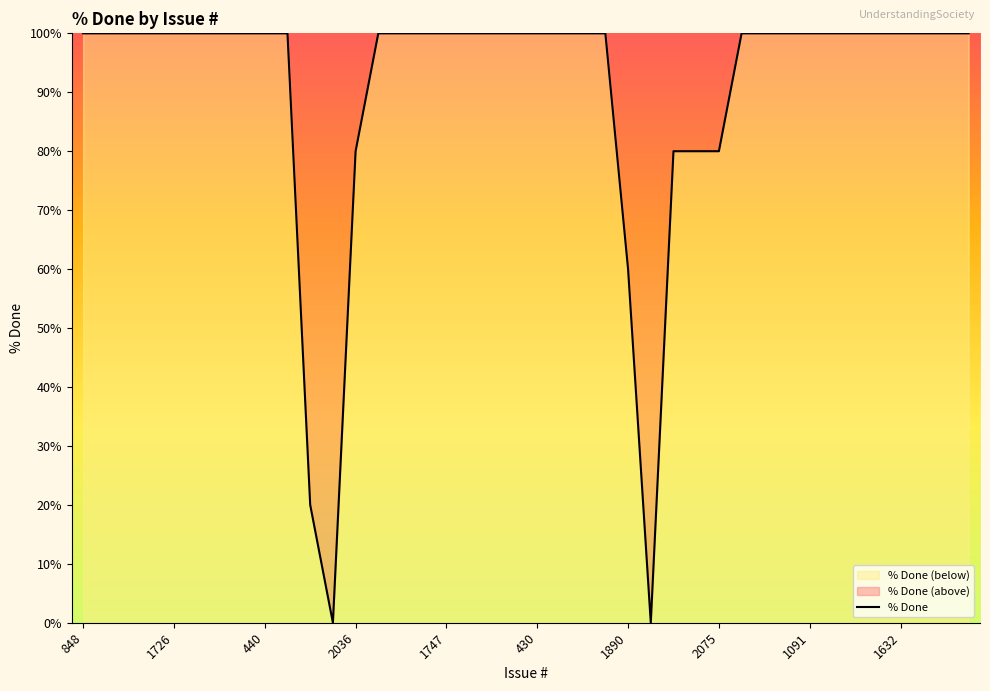

How many interior local valleys (lower than both neighbors) does the data have?

2